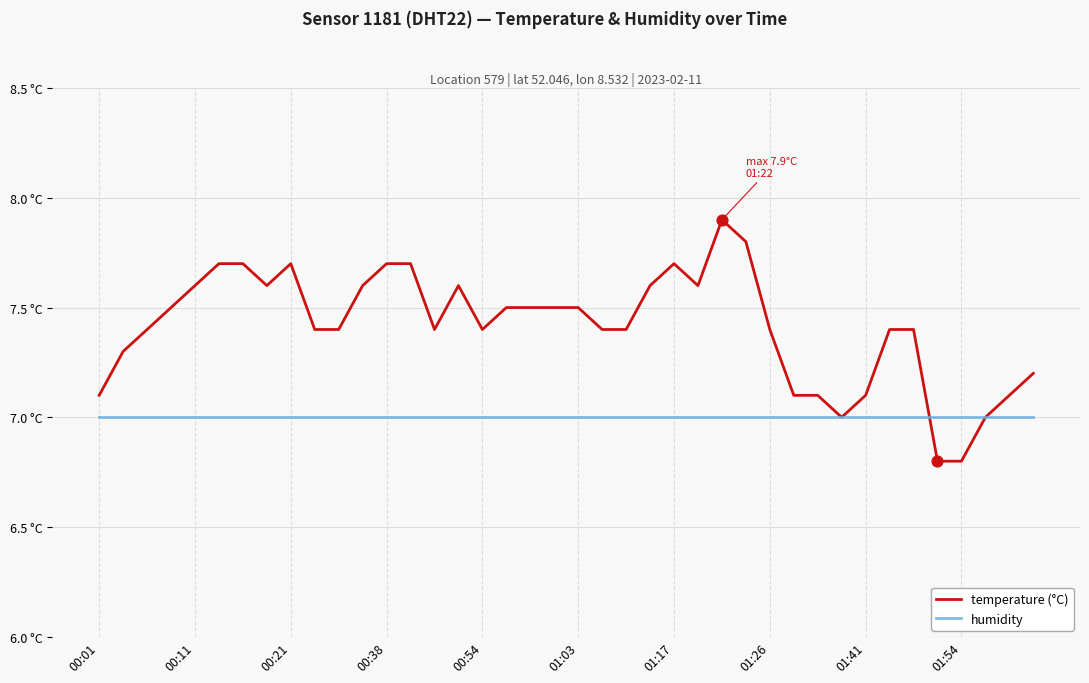

Which series reaches the maximum Y coordinate?

temperature